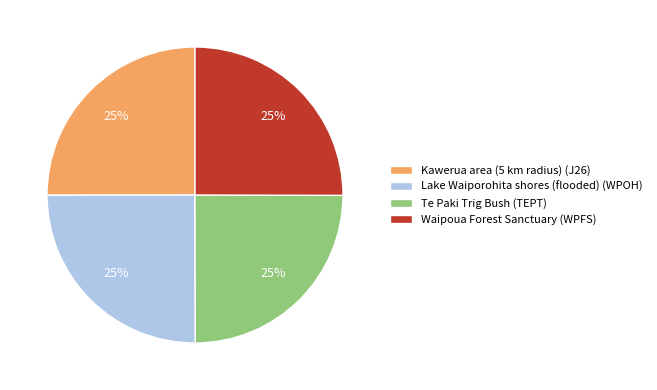

To the nearest percent, what portion does Kawerua area (5 km radius) (J26) represent?

25%